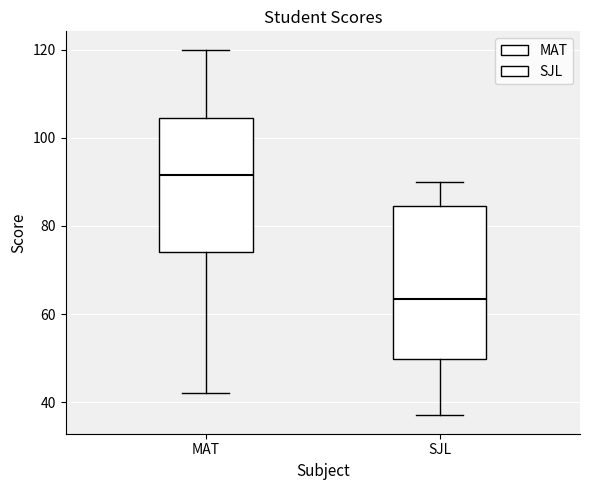

Reading left to right, transcribe this box plot: for each box, give where its median line is, the range the box spans, and where its two whiskers end, as read against the y-axis. The values are not printed on the chart, so give them approximately, as read against the axis.

MAT: median 92, box 74 to 104, whiskers 42 to 120
SJL: median 64, box 50 to 84, whiskers 38 to 90